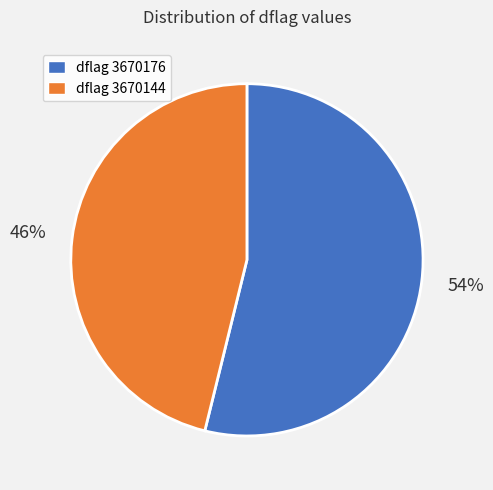

How many slices are in this pie chart?

2